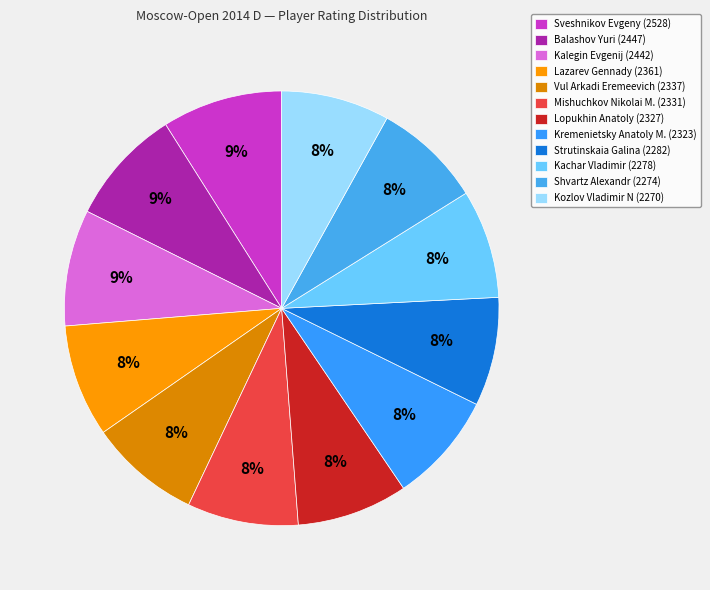

The Mishuchkov Nikolai M. slice represents 3% of the pie. True or false?

False